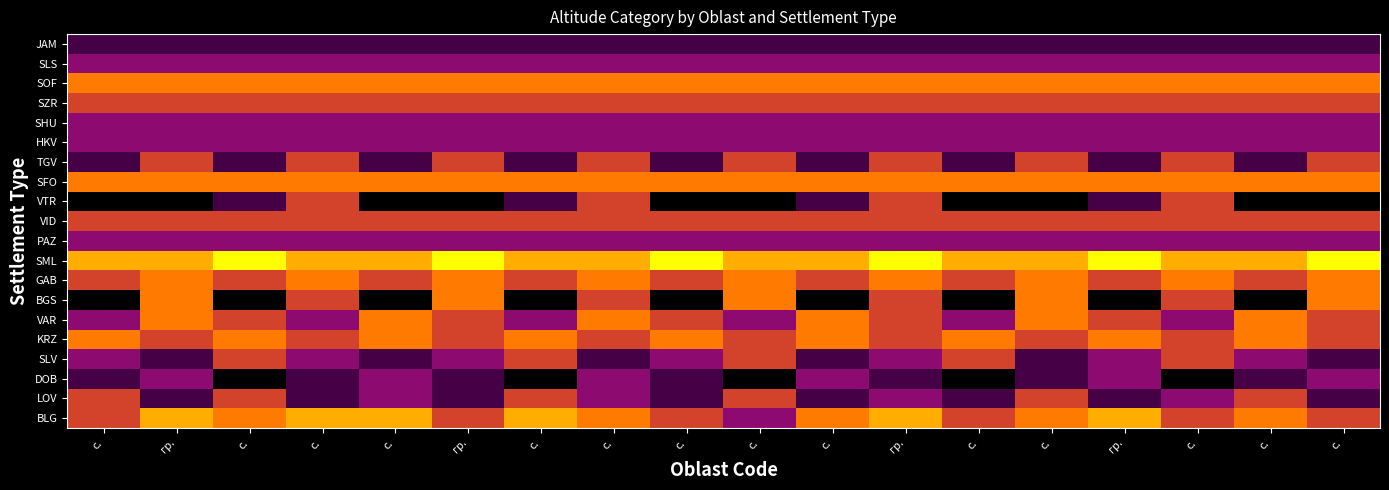

At how many categories does at least one series exceed 0?

18